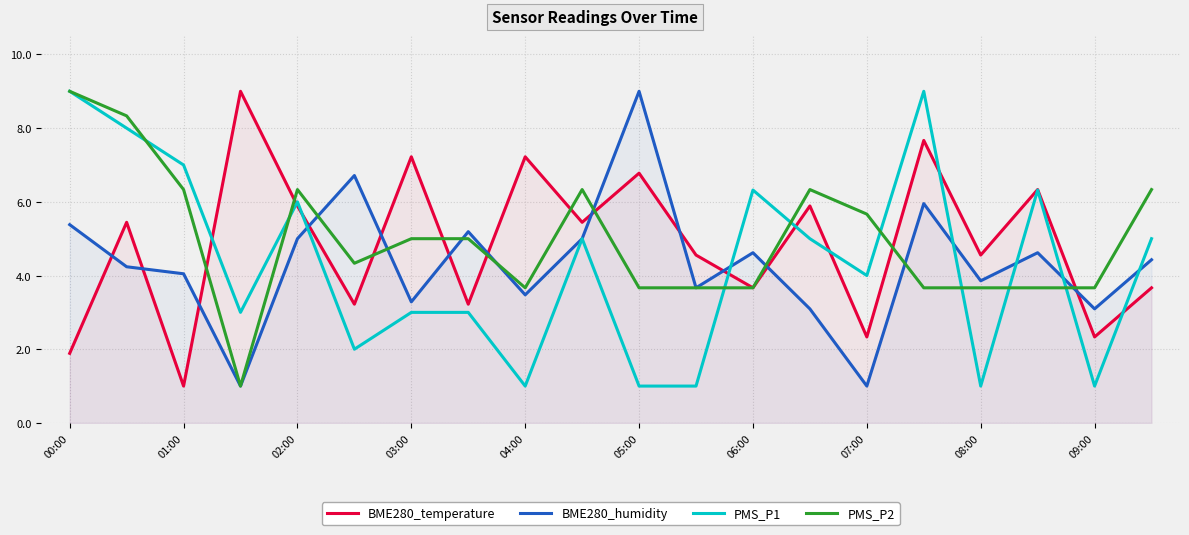

At 02:00, list the series in order from smallest to largest.

BME280_humidity, BME280_temperature, PMS_P1, PMS_P2